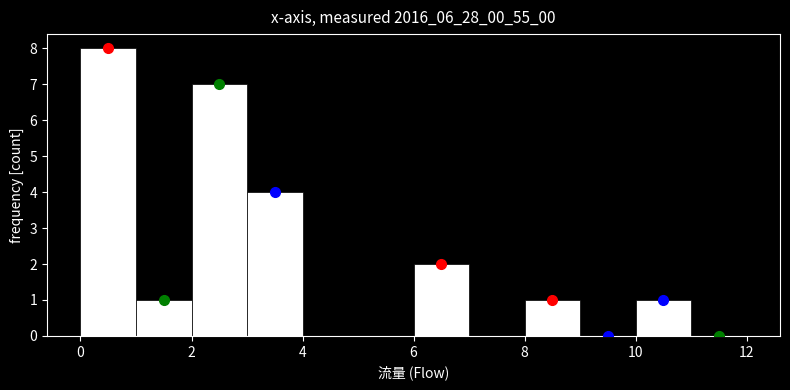

Reading left to right, transcribe this chart: for each bar, give the range it covers on the x-axis and its height. The values are not printed on the chart, so give them approximately, as read against the axis.

0 to 1: 8
1 to 2: 1
2 to 3: 7
3 to 4: 4
4 to 5: 0
5 to 6: 0
6 to 7: 2
7 to 8: 0
8 to 9: 1
9 to 10: 0
10 to 11: 1
11 to 12: 0